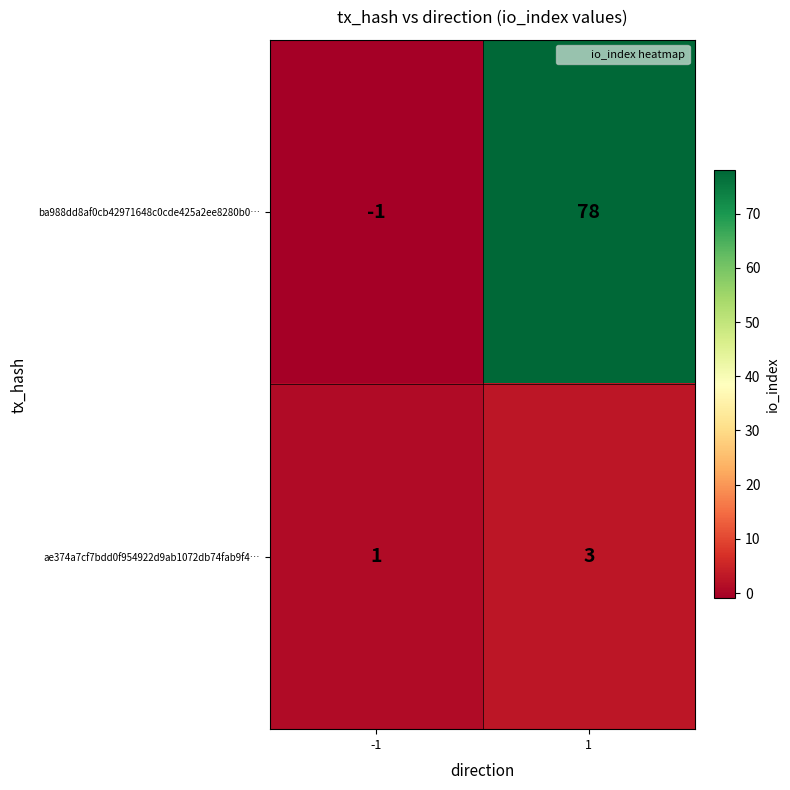

Between -1 and 1, which series saw the biggest shift?

ba988dd8af0cb42971648c0cde425a2ee8280b0…